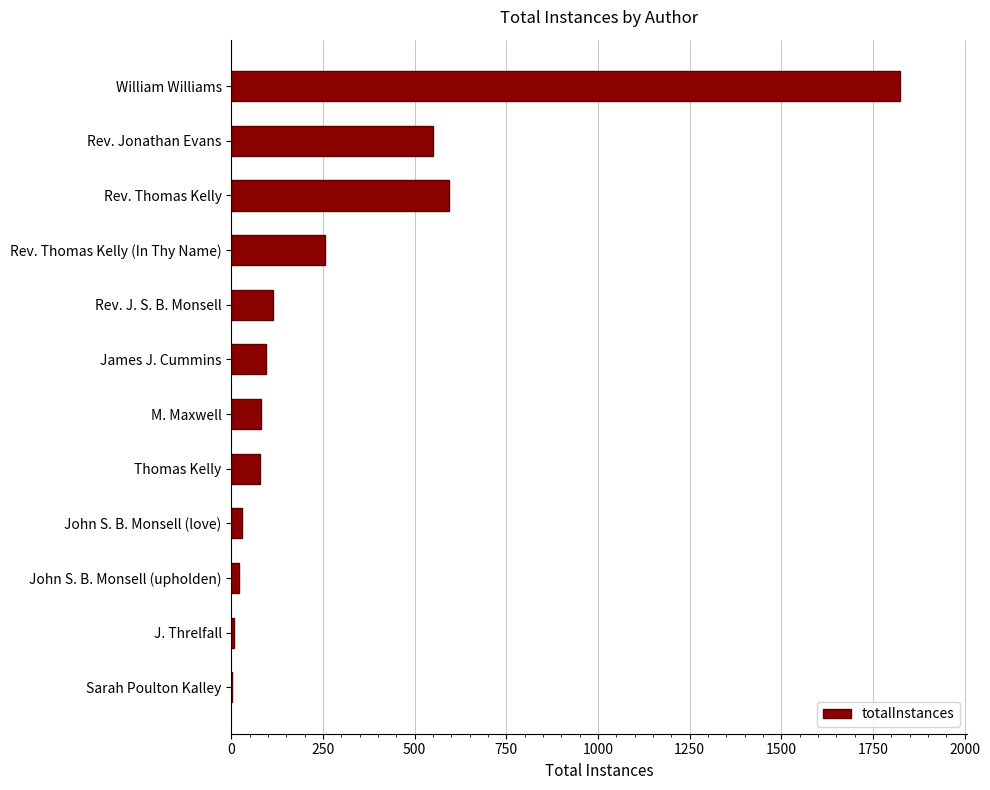

What is the maximum value shown in the chart?

1824